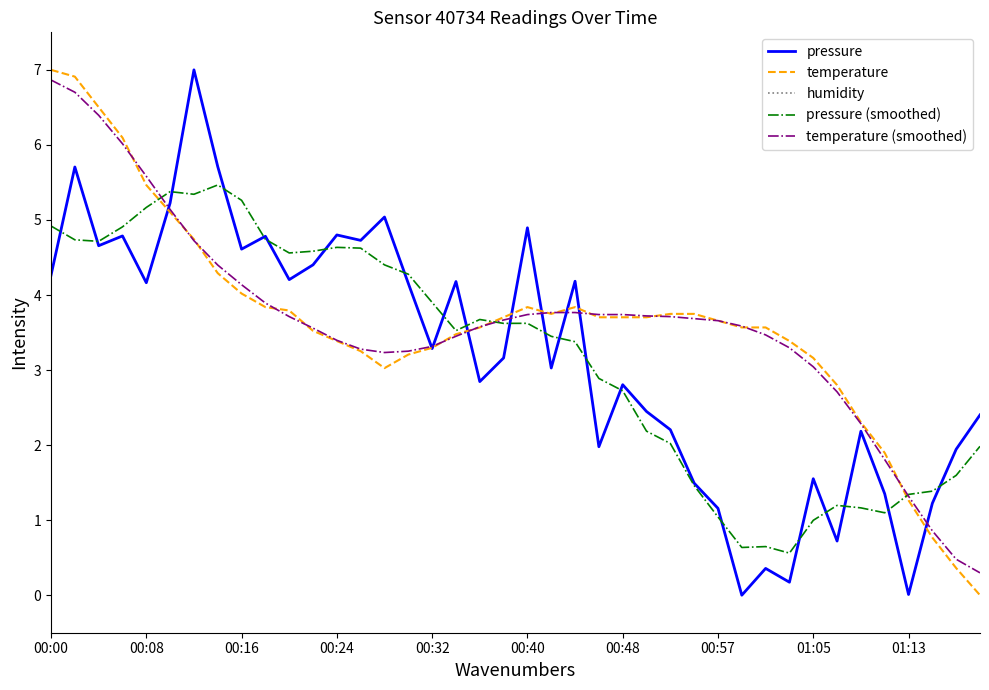

How many values in the temperature series are below 3?

7